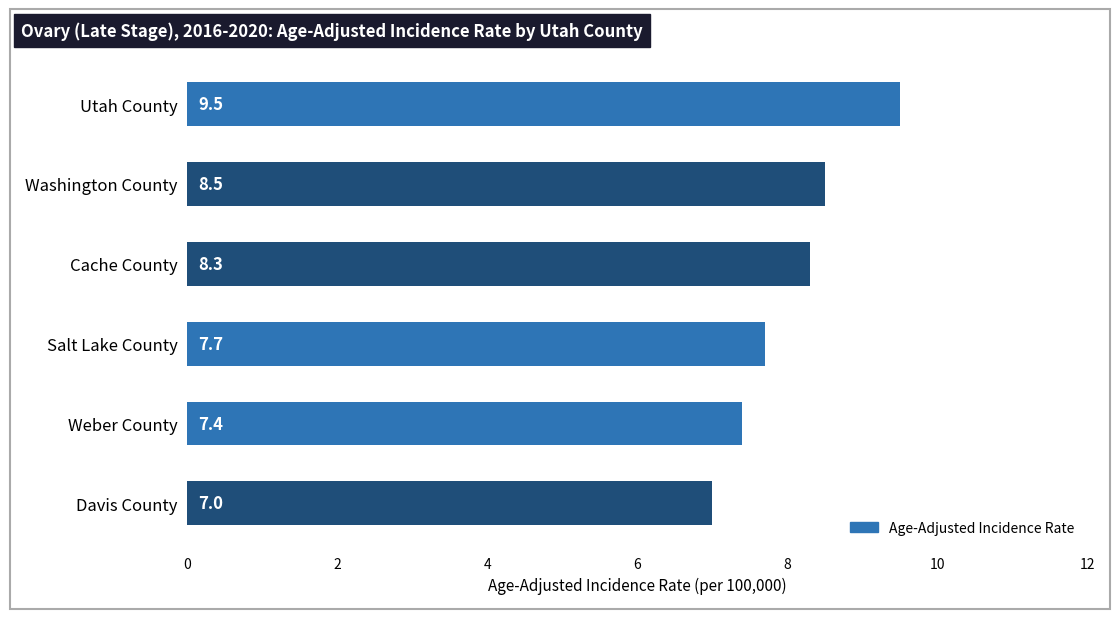

What is the minimum value shown in the chart?

7.0